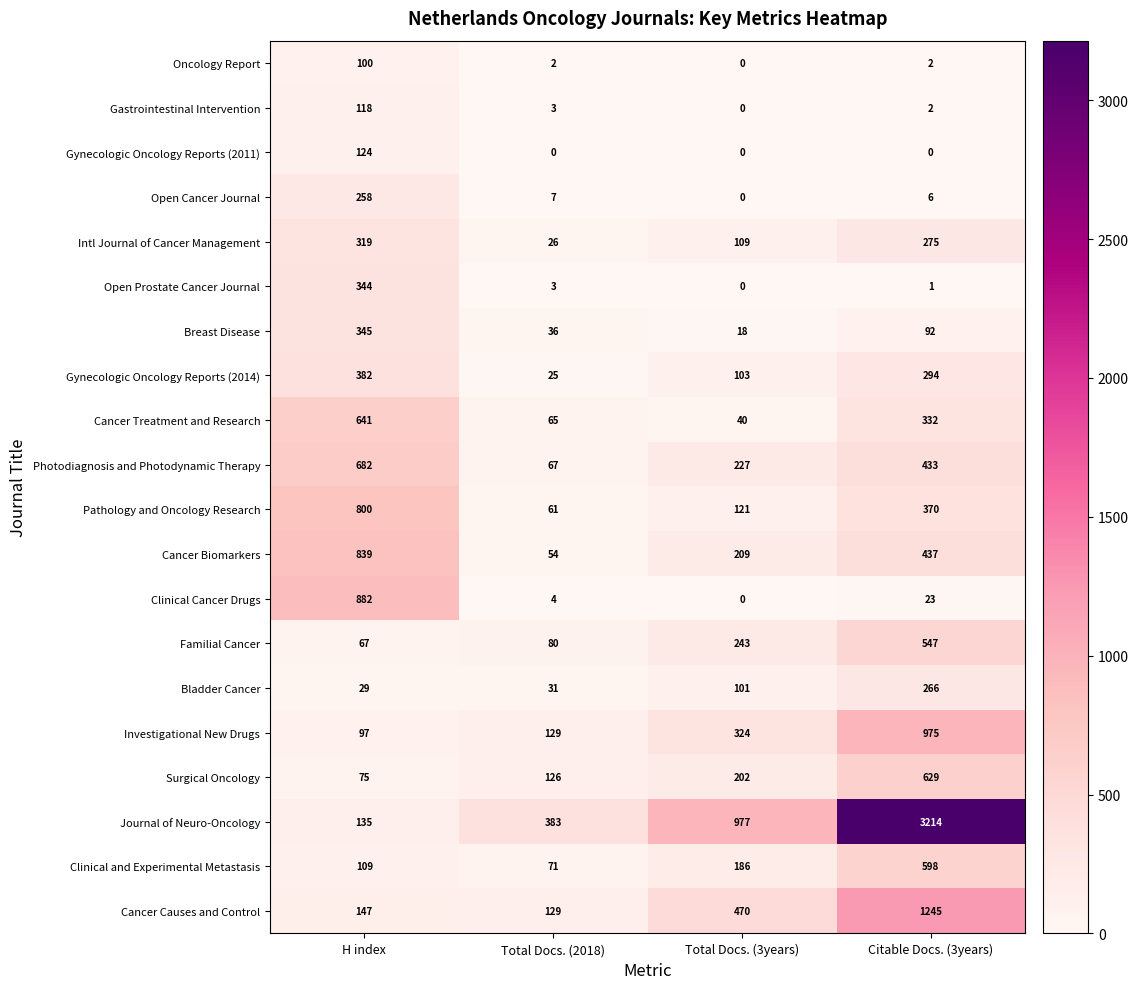

How many values in Open Cancer Journal are above zero?

3